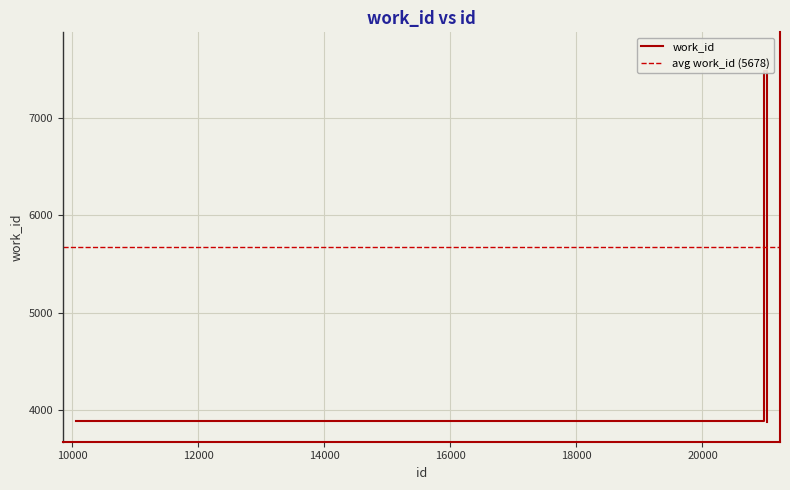

What is the greatest value displayed?

7476